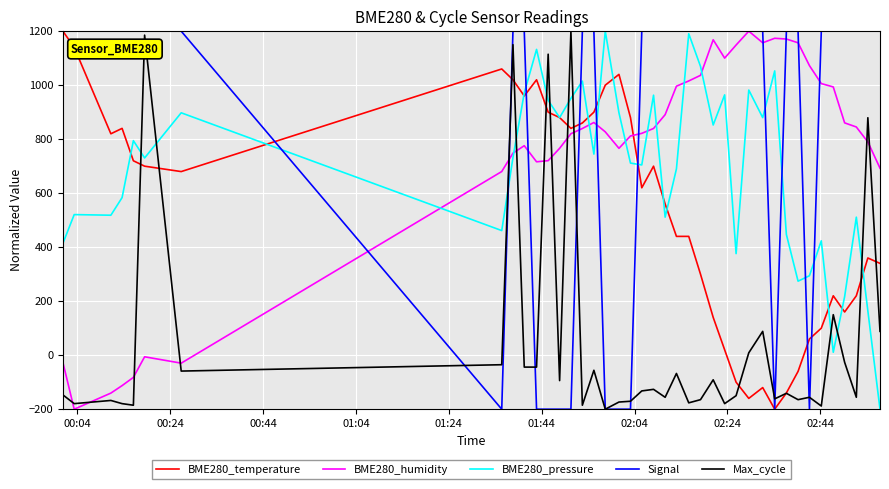

After their last crossing, which series has the higher values: Max_cycle or BME280_pressure?

Max_cycle